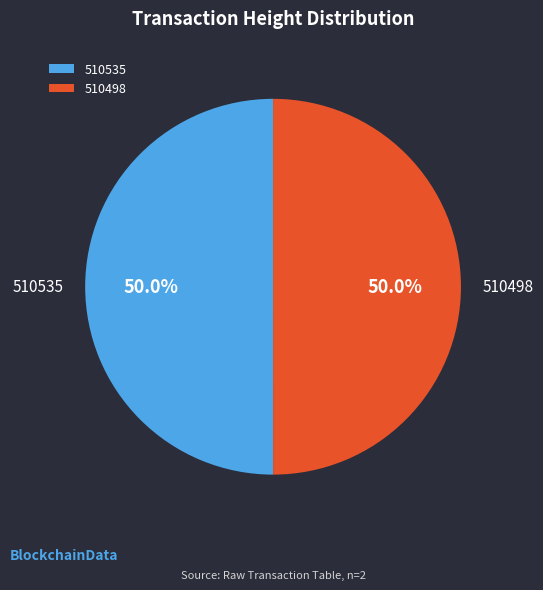

What percentage is NOT represented by 510535?

50.0%